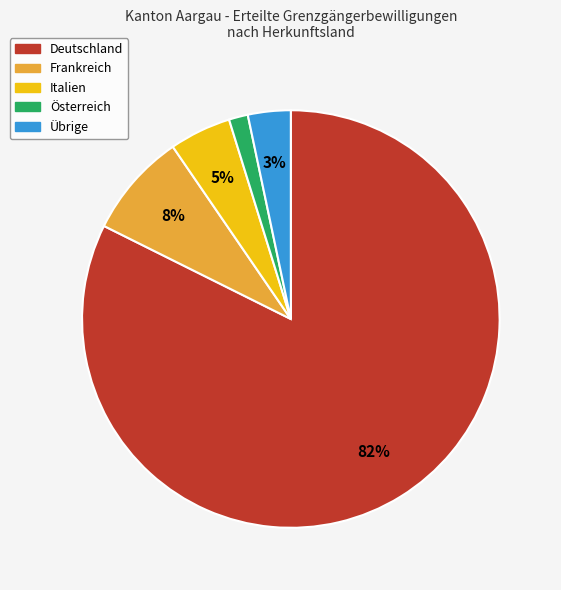

Does any single category account for the majority?

Yes